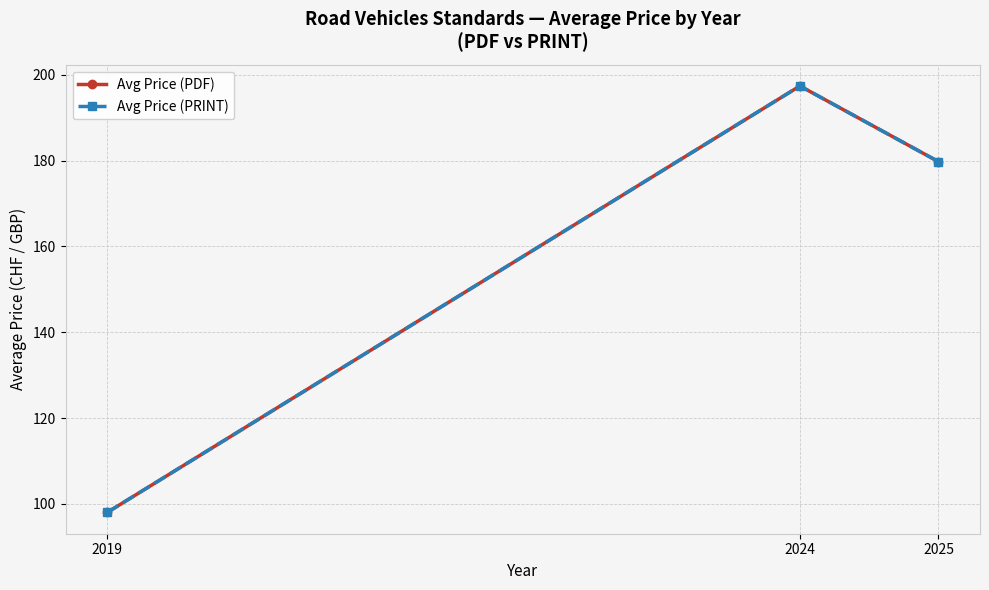

Is this an area chart (filled region under the line)?

No